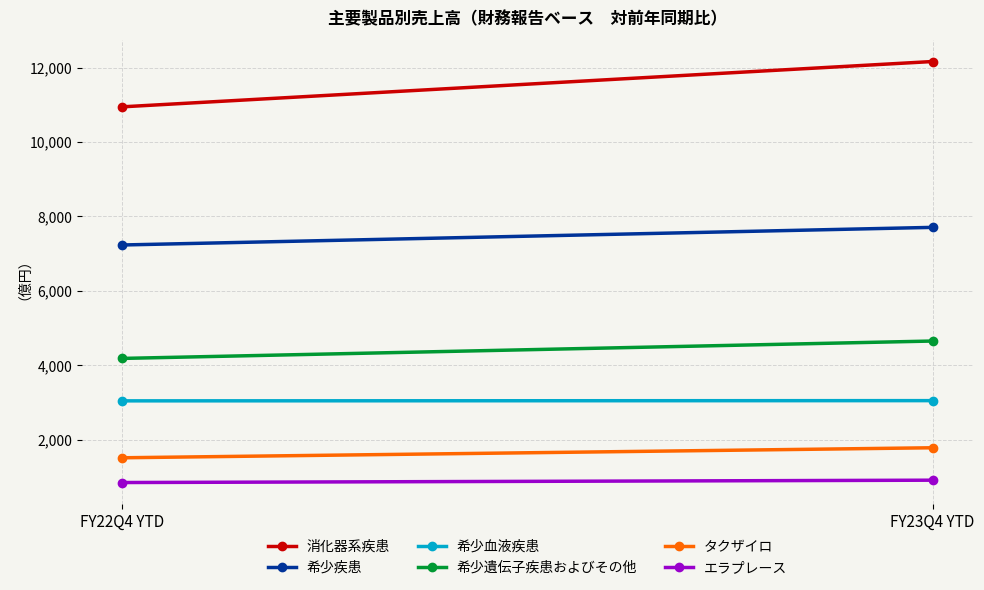

What is the sum of the 希少疾患 values at FY22Q4 YTD and FY23Q4 YTD?

14941